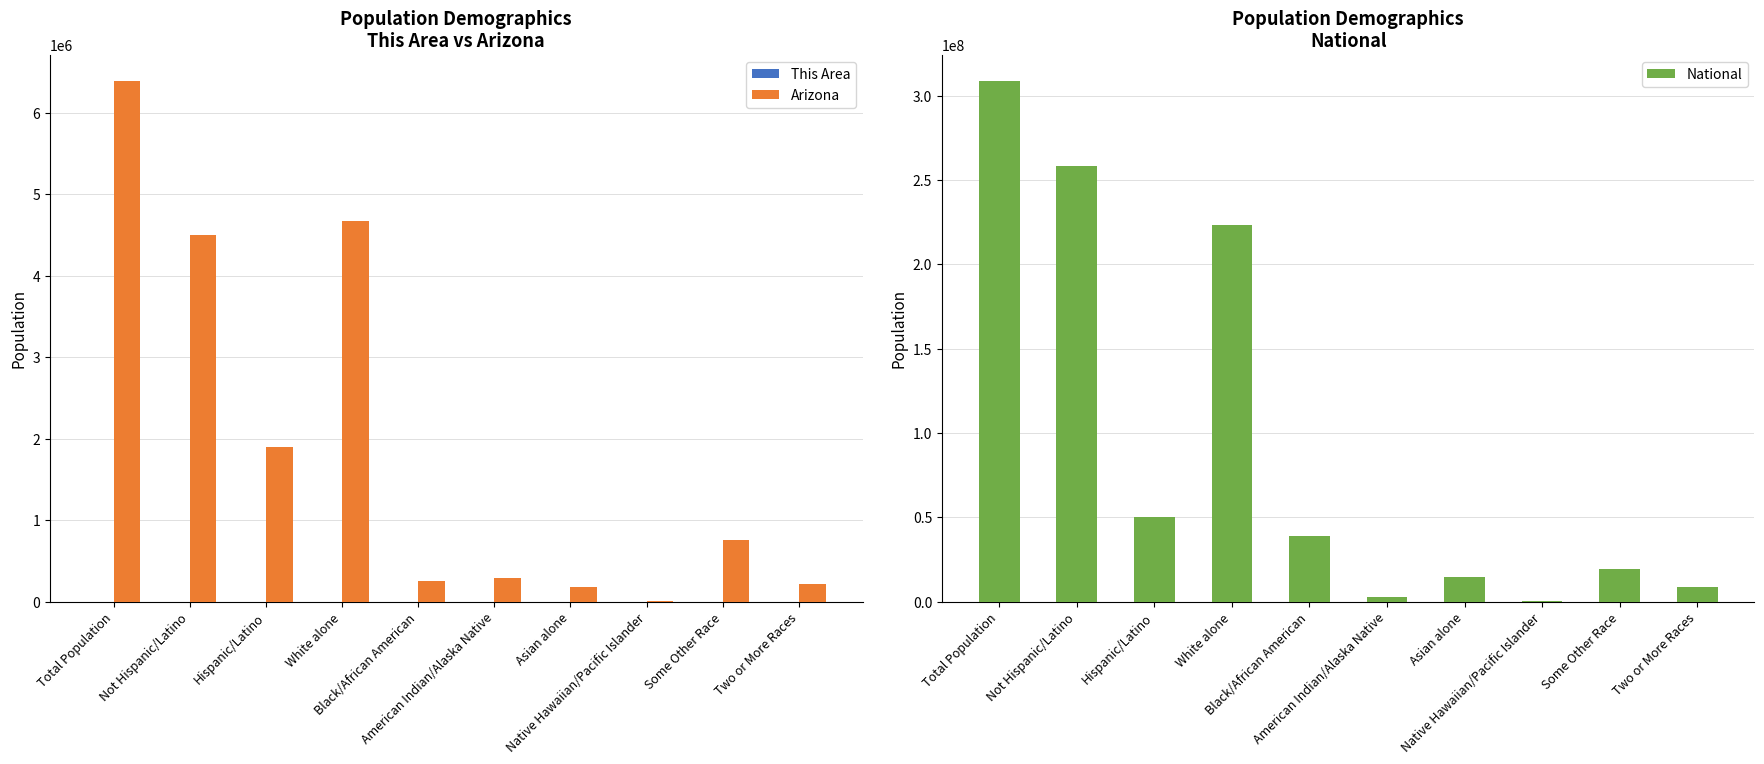

What is the difference between the maximum and minimum values in the National series?

308205525